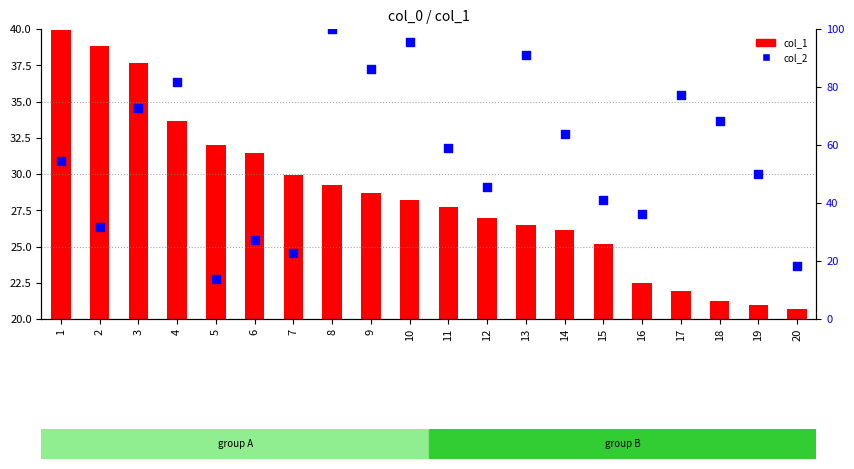

Which series has the largest Y range (max minus min)?

col_2